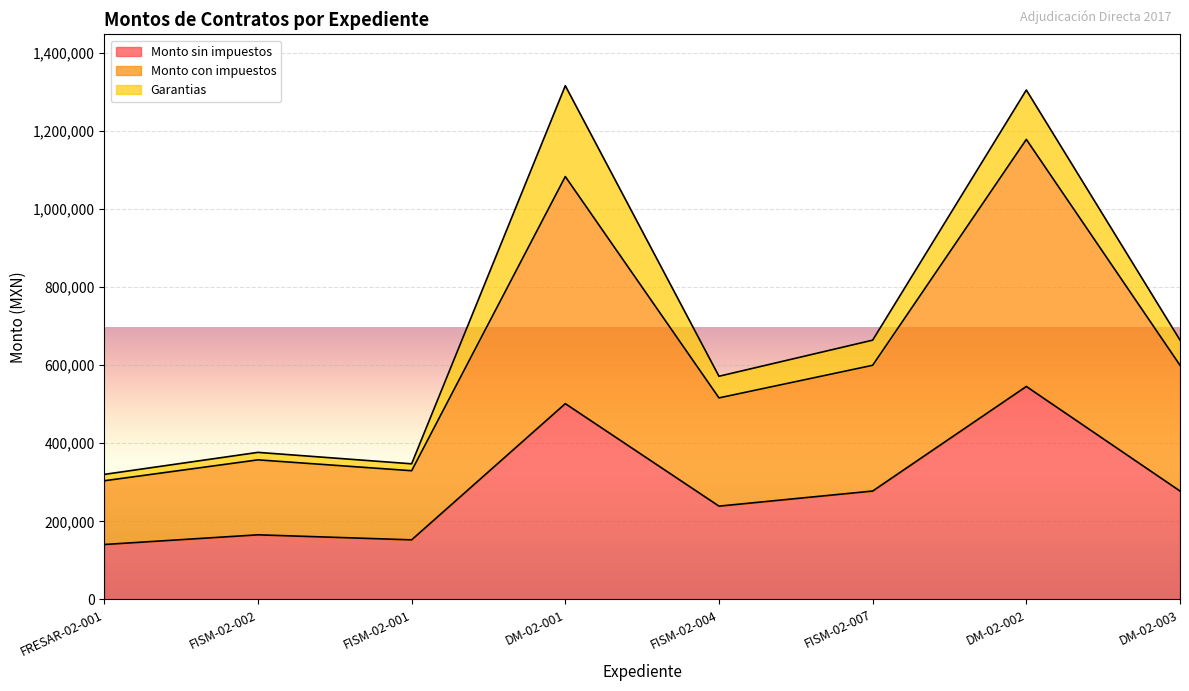

Is the value of Monto sin impuestos at FISM-02-007 greater than the value of Monto con impuestos at FISM-02-007?

No